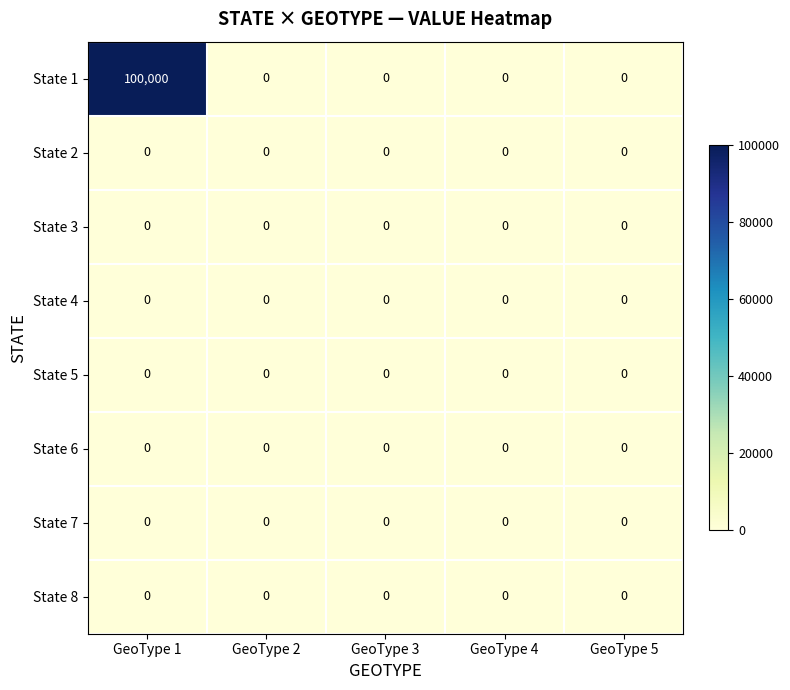

How many series are shown in this chart?

8